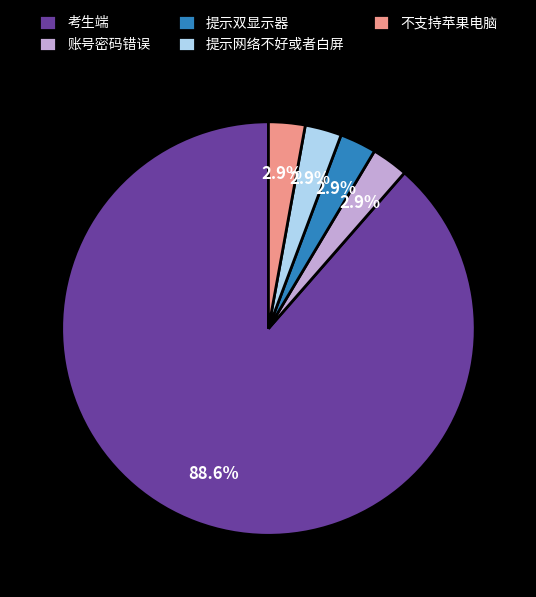

True or false: 考生端 accounts for 99% of the total.

False